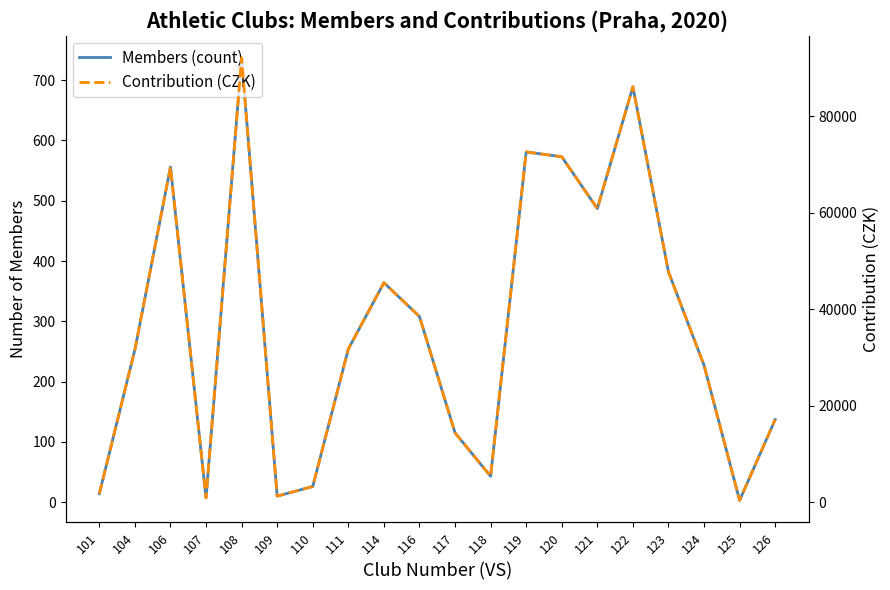

What is the difference between the maximum and second lowest values in the Members (count) series?

730